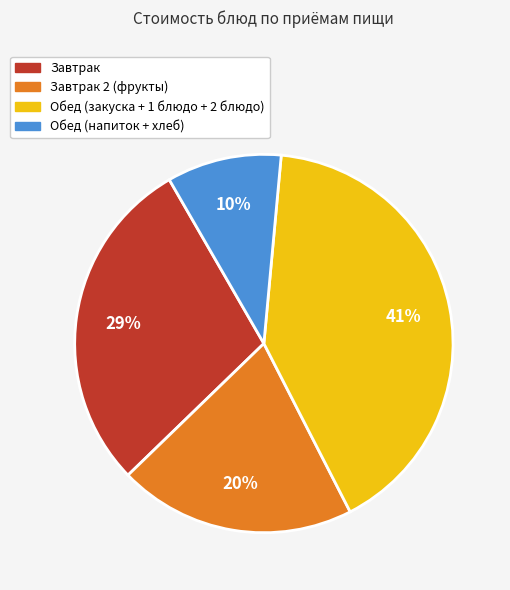

To the nearest percent, what is the average slice percentage?

25%